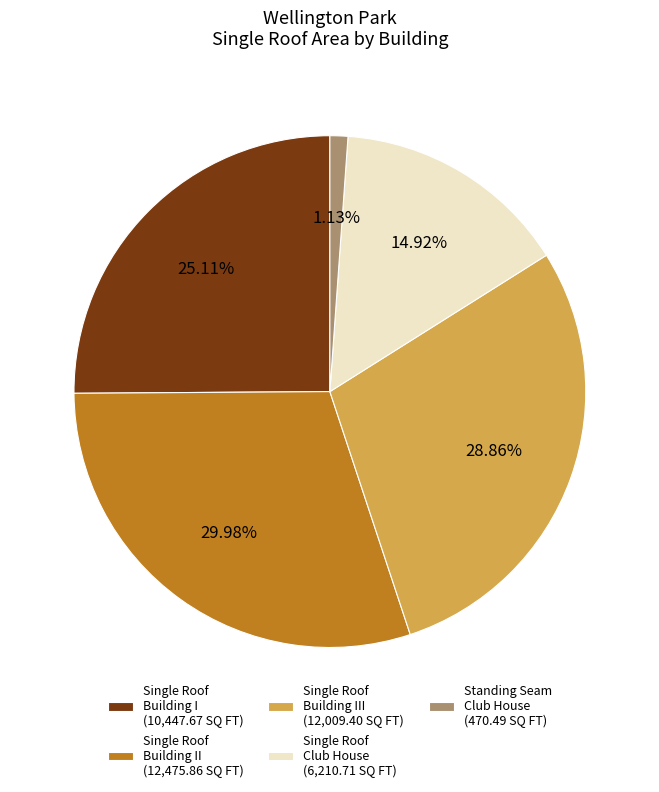

How many segments does this pie chart have?

5